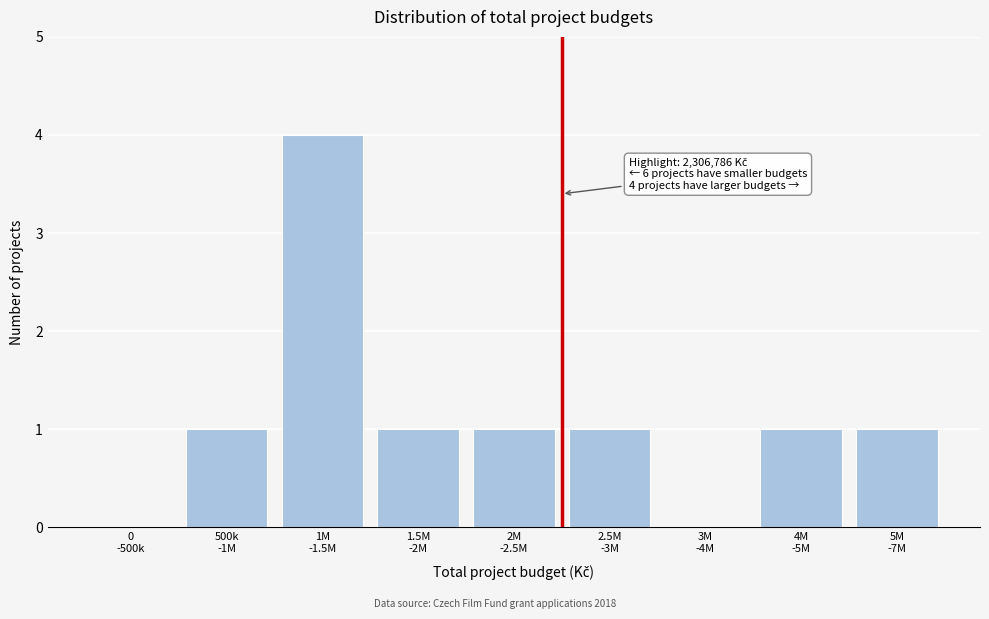

What is the greatest value displayed?

4